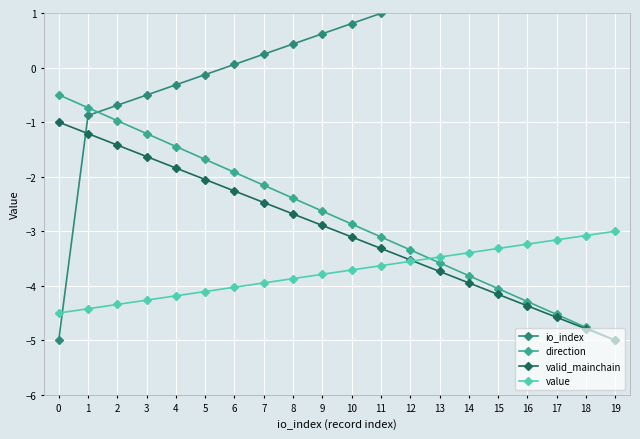

What is the sum of the value values at 12 and 14?

-6.9